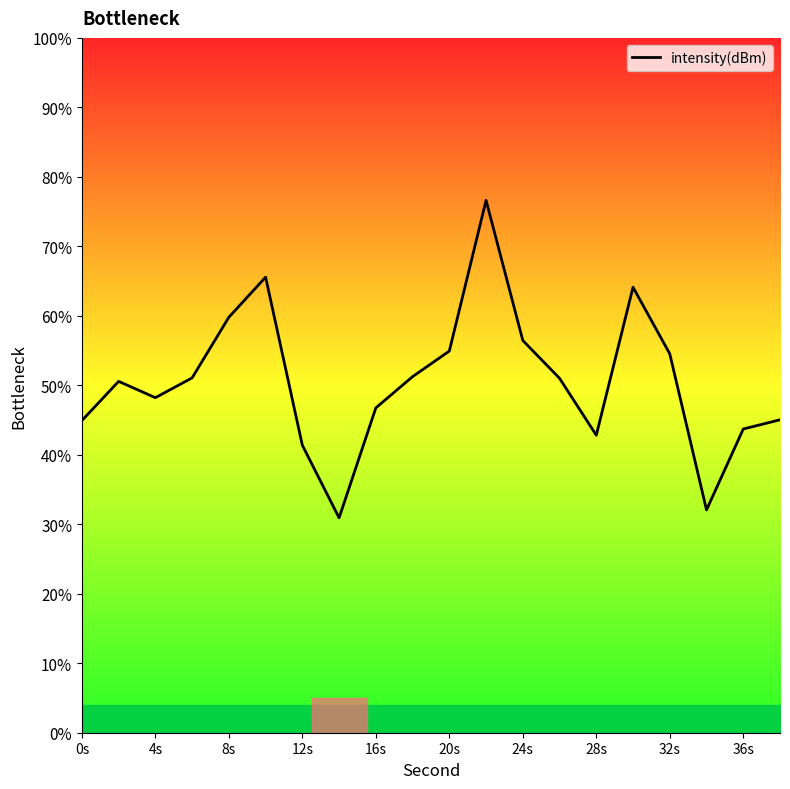

Is it true that intensity(dBm) equals 96.8 at 20s?

False